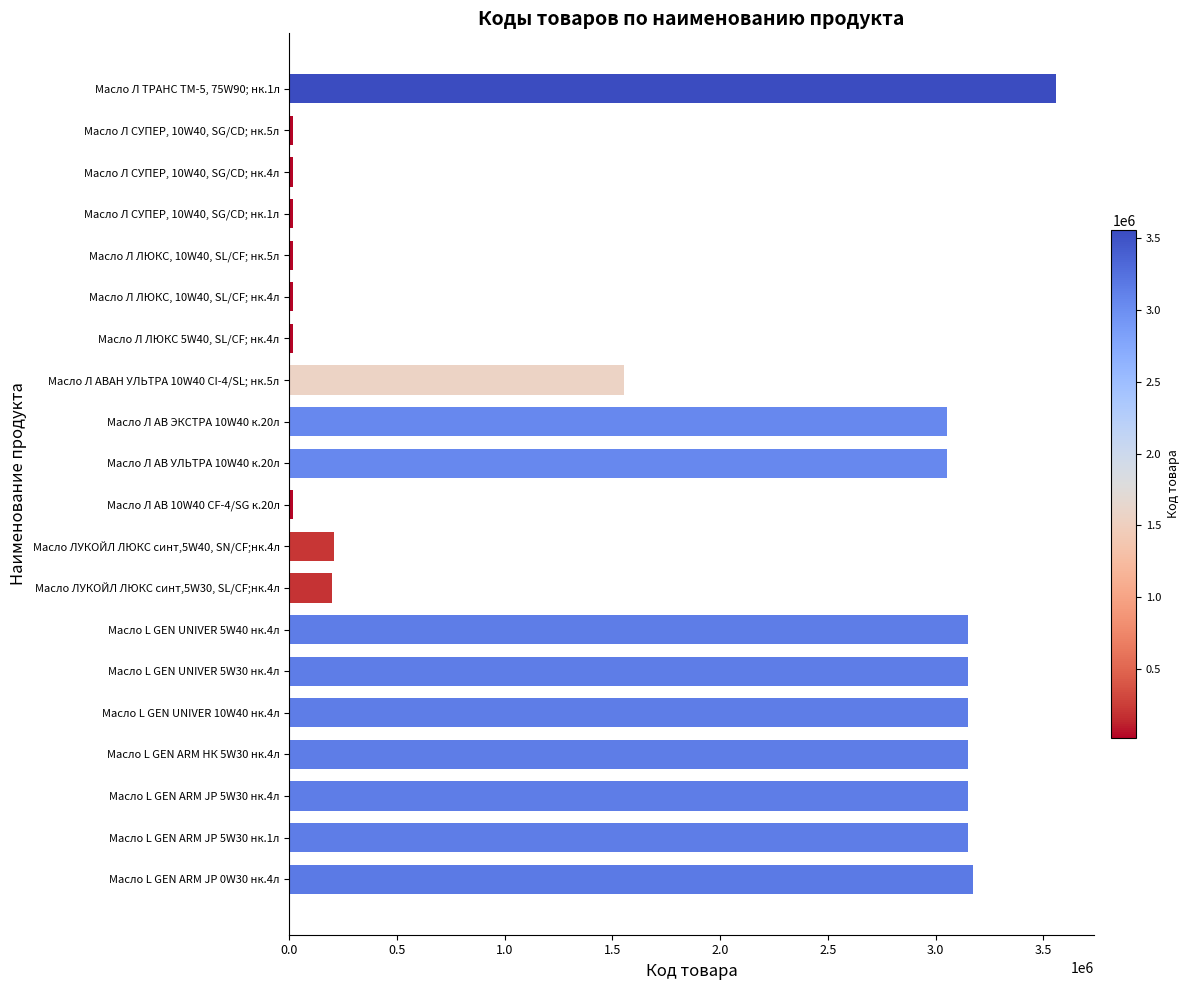

Rank the categories by value from lowest to highest.

Масло Л ЛЮКС, 10W40, SL/CF; нк.4л, Масло Л ЛЮКС 5W40, SL/CF; нк.4л, Масло Л СУПЕР, 10W40, SG/CD; нк.1л, Масло Л СУПЕР, 10W40, SG/CD; нк.4л, Масло Л СУПЕР, 10W40, SG/CD; нк.5л, Масло Л ЛЮКС, 10W40, SL/CF; нк.5л, Масло Л АВ 10W40 CF-4/SG к.20л, Масло ЛУКОЙЛ ЛЮКС синт,5W30, SL/CF;нк.4л, Масло ЛУКОЙЛ ЛЮКС синт,5W40, SN/CF;нк.4л, Масло Л АВАН УЛЬТРА 10W40 CI-4/SL; нк.5л, Масло Л АВ ЭКСТРА 10W40 к.20л, Масло Л АВ УЛЬТРА 10W40 к.20л, Масло L GEN UNIVER 5W30 нк.4л, Масло L GEN UNIVER 5W40 нк.4л, Масло L GEN UNIVER 10W40 нк.4л, Масло L GEN ARM НК 5W30 нк.4л, Масло L GEN ARM JP 5W30 нк.1л, Масло L GEN ARM JP 5W30 нк.4л, Масло L GEN ARM JP 0W30 нк.4л, Масло Л ТРАНС ТМ-5, 75W90; нк.1л